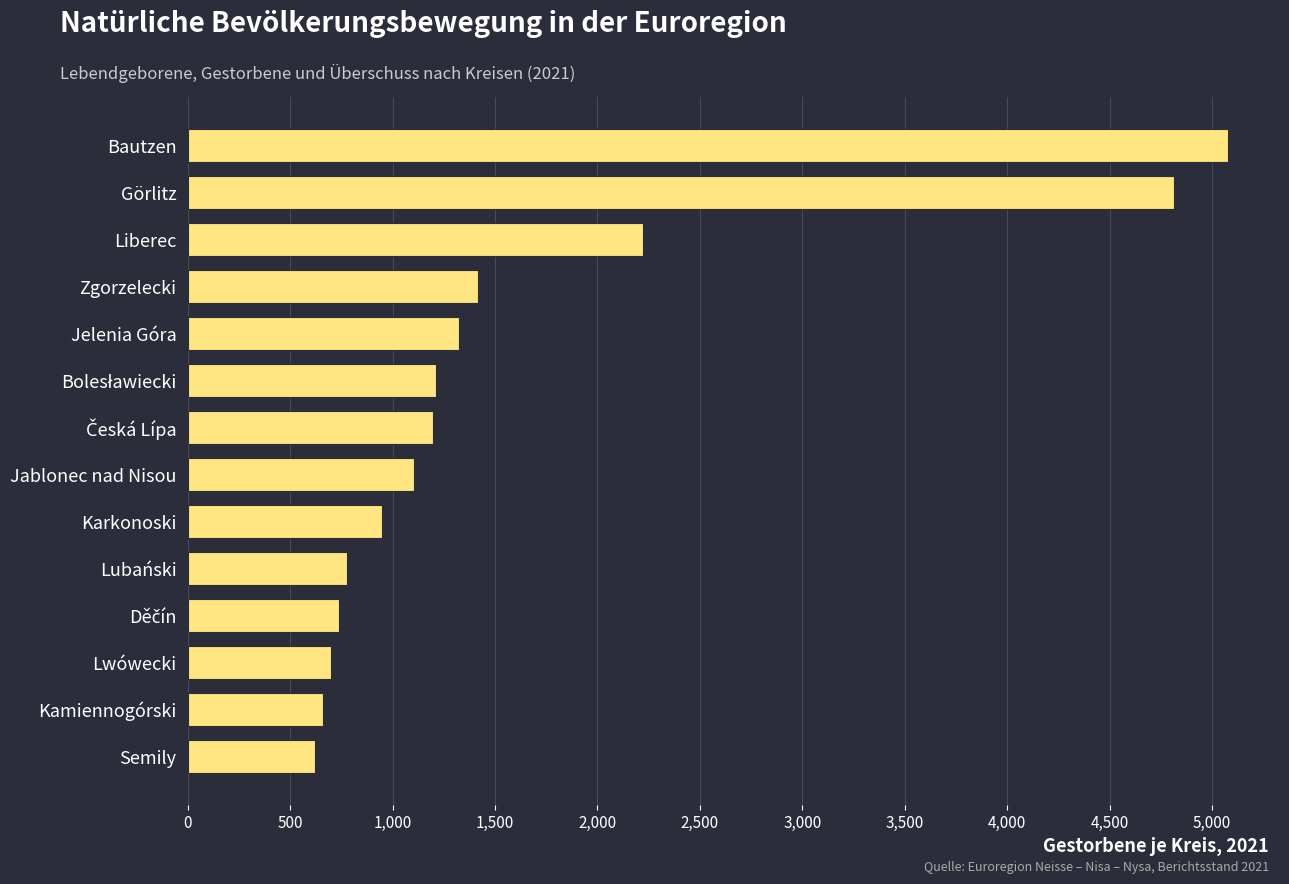

What is the minimum value shown in the chart?

623